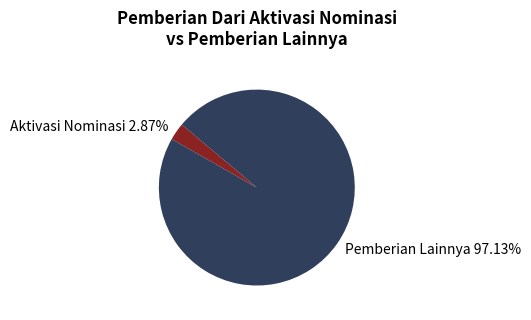

Count the number of slices in the pie.

2